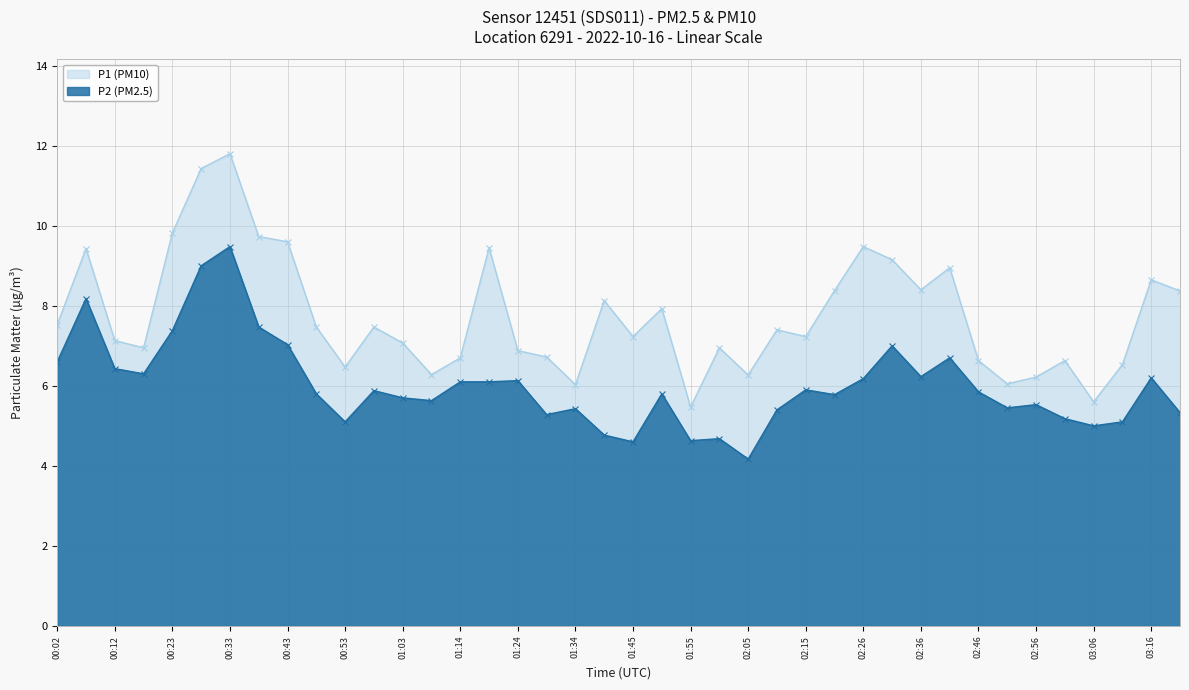

The P2 series shows 2.9 at 02:26. True or false?

False